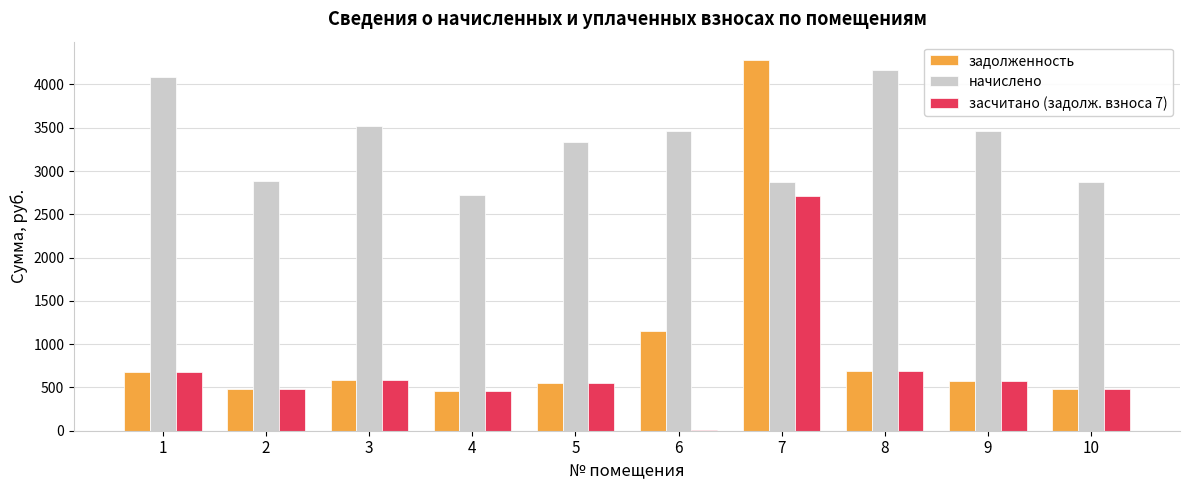

At which category is the sum across all series the highest?

7